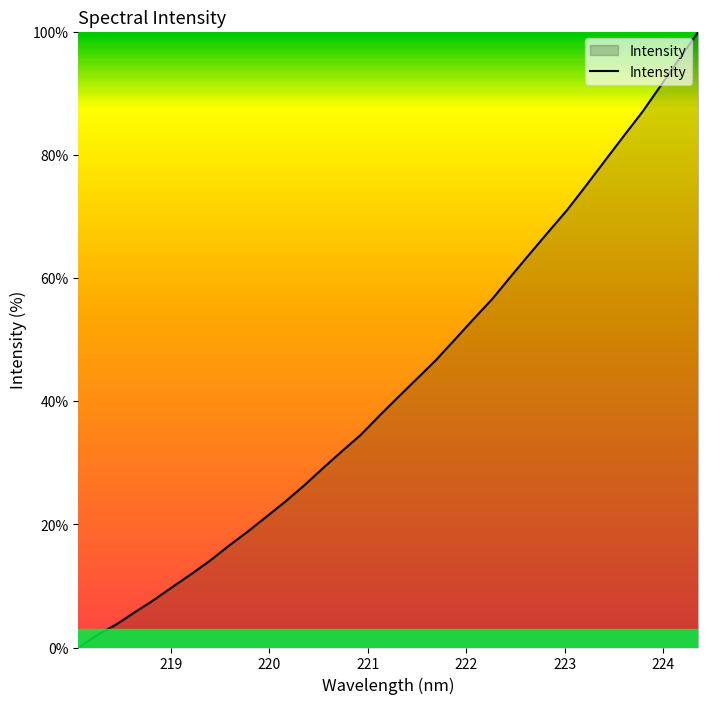

How many lines are shown in the chart?

1